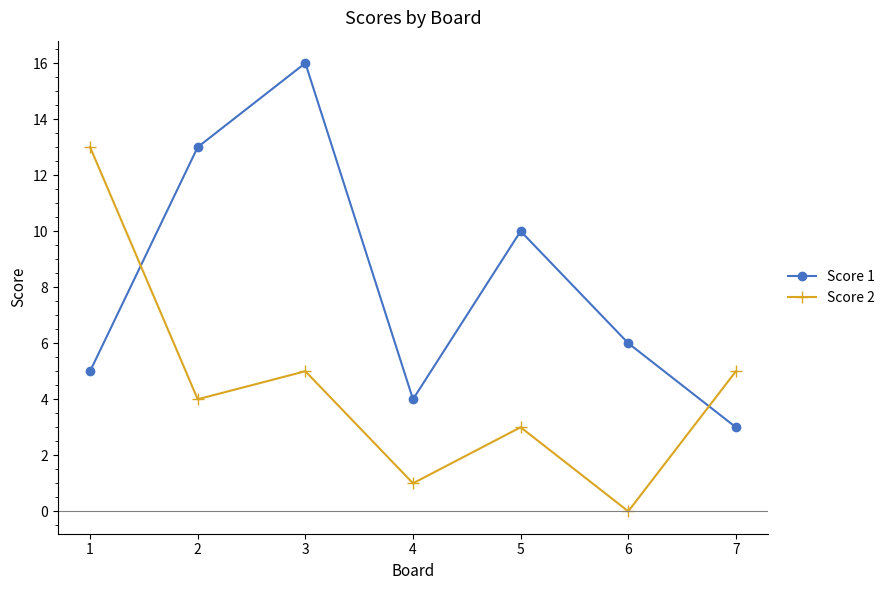

True or false: Score 2 has more than 0 interior local peaks.

True